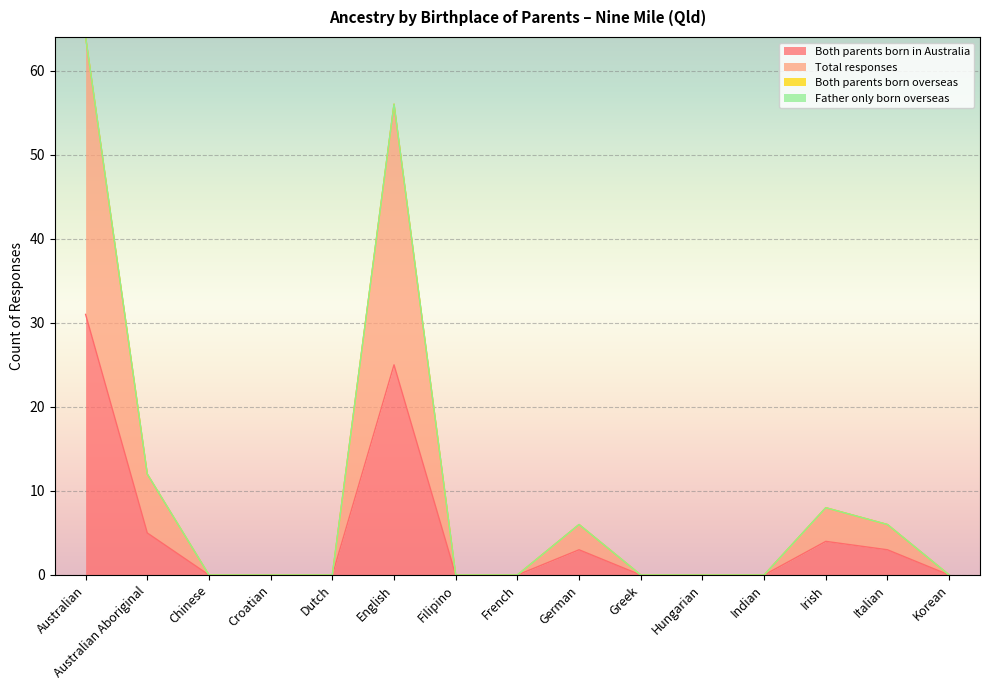

At Croatian, list the series in order from largest to smallest.

Both parents born in Australia, Total responses